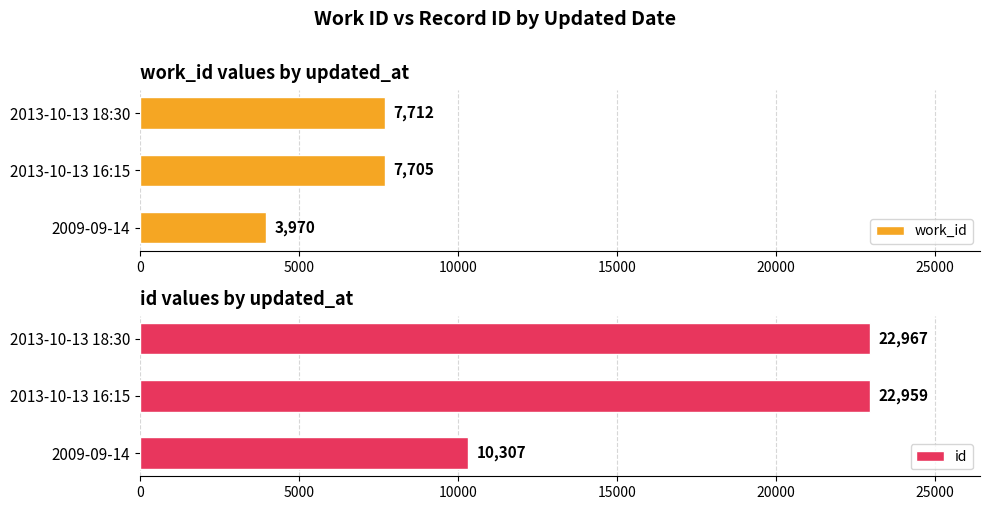

At which label does work_id reach its minimum?

2009-09-14